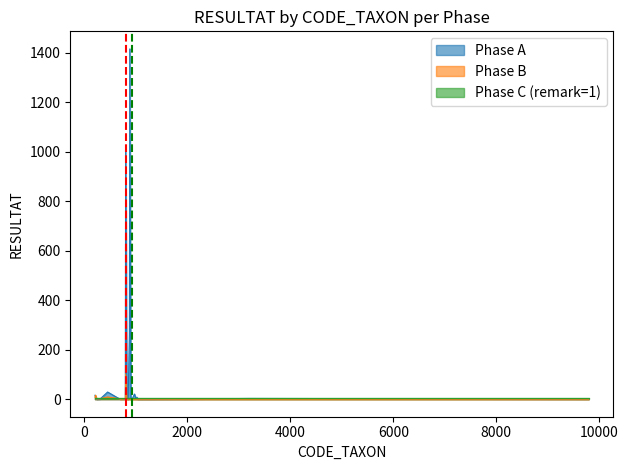

The Phase A series shows 3 at 3206. True or false?

True